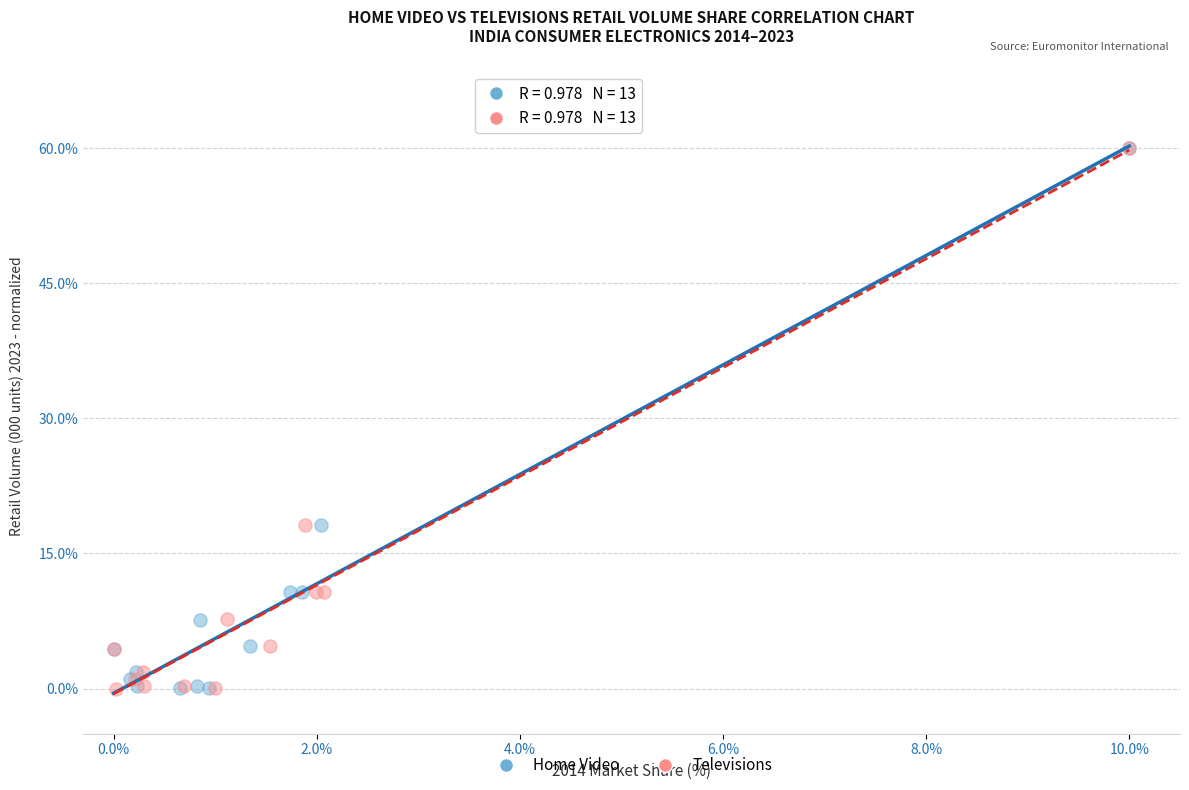

What are all the series names shown in the legend?

Home Video, Televisions